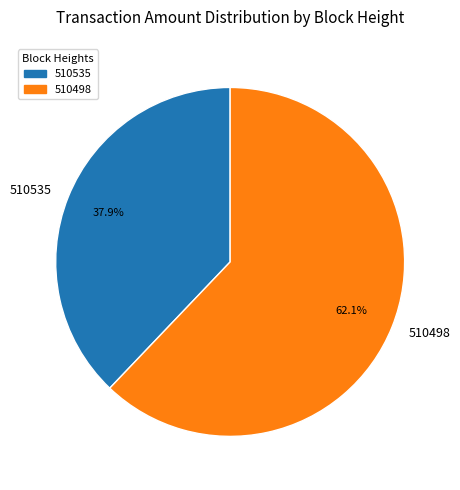

What percentage is the 510535 slice, to the nearest percent?

38%